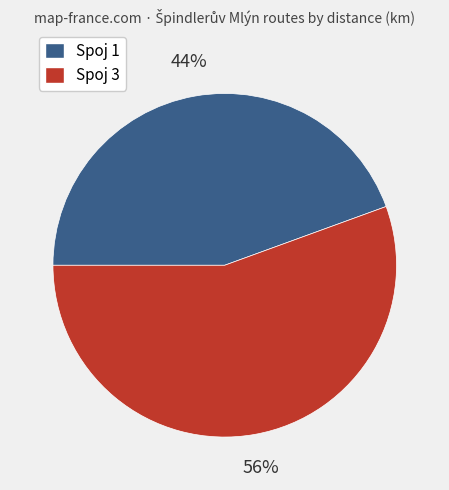

To the nearest percent, what is the combined percentage of Spoj 1 and Spoj 3?

100%